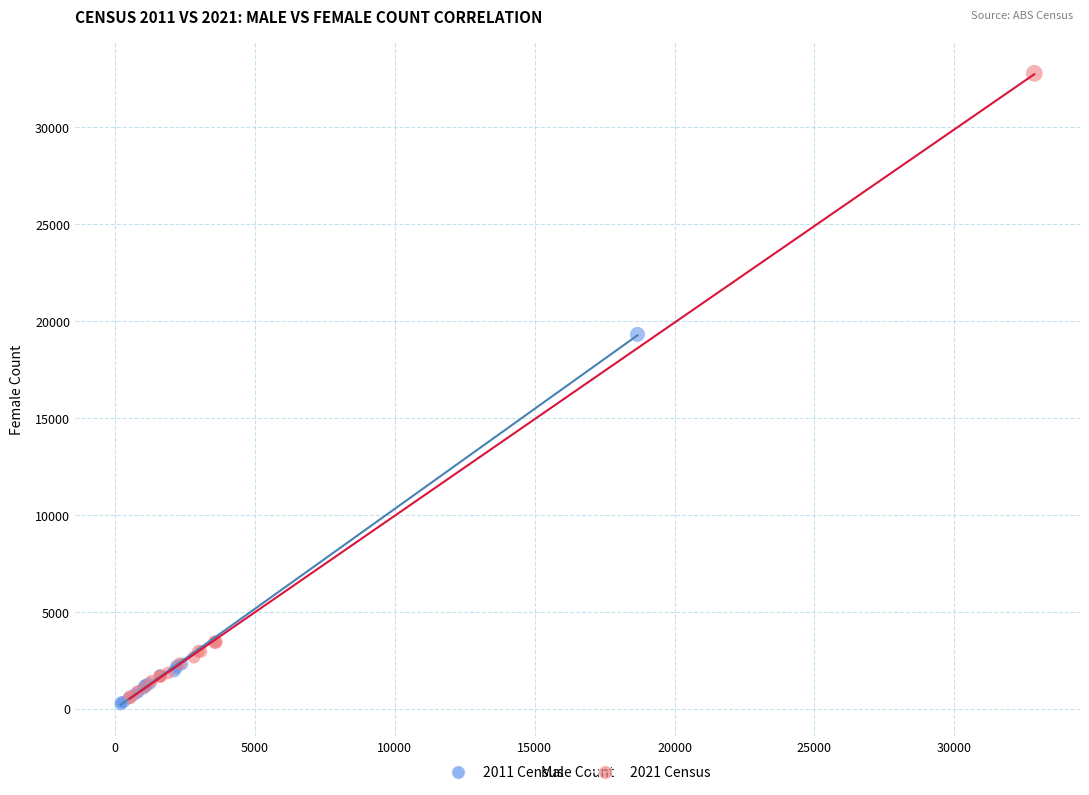

Which series contains the highest Y value?

2021 Census